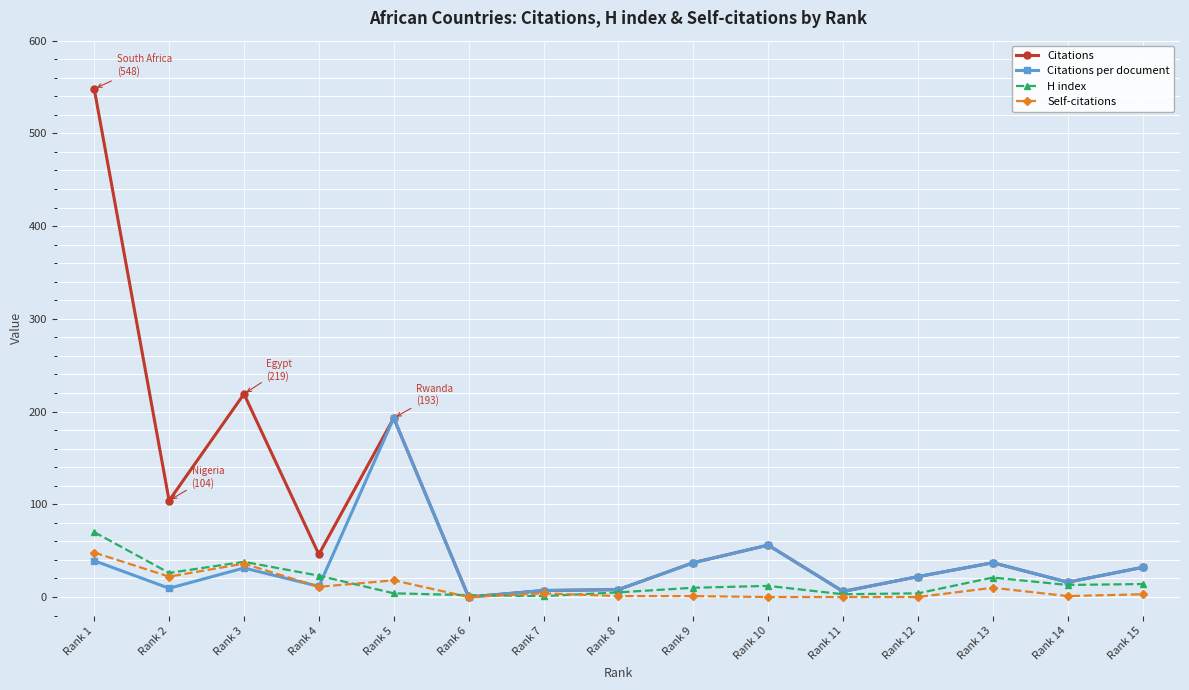

What is the average value of the Citations series?

88.7